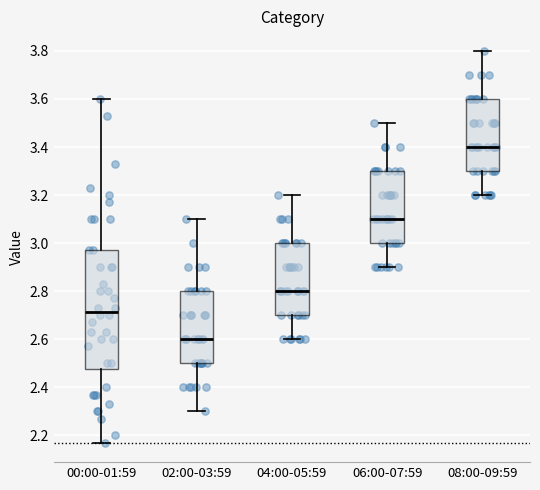

Where does the lower whisker of the box for 08:00-09:59 end on the y-axis? The values are not printed on the chart, so give them approximately, as read against the axis.

3.20